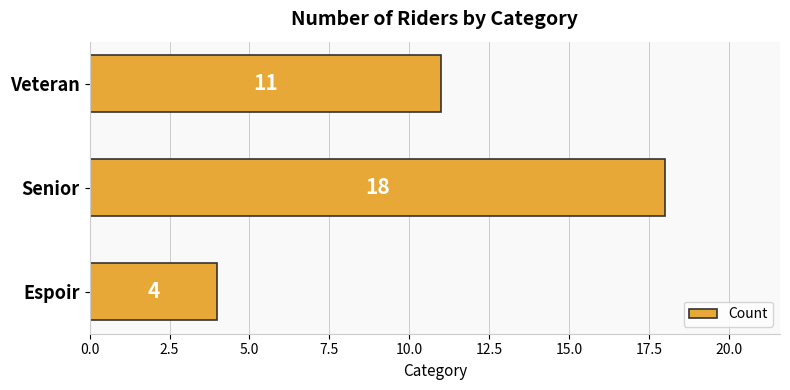

How many values are between 4 and 18?

3